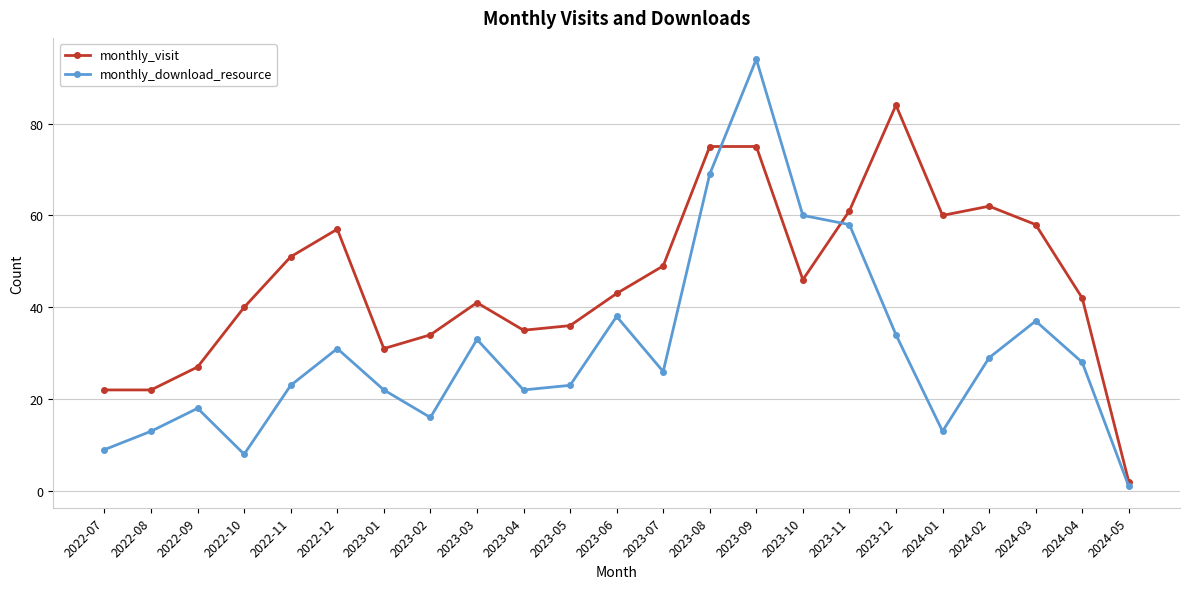

What is the sum of the monthly_visit values at 2023-07 and 2023-10?

95